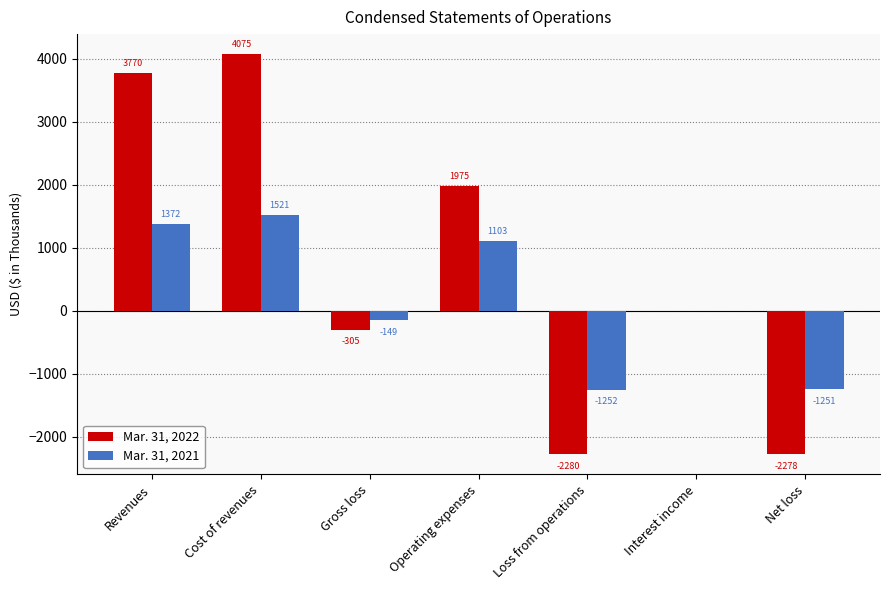

At which category does the chart reach its peak across all series?

Cost of revenues